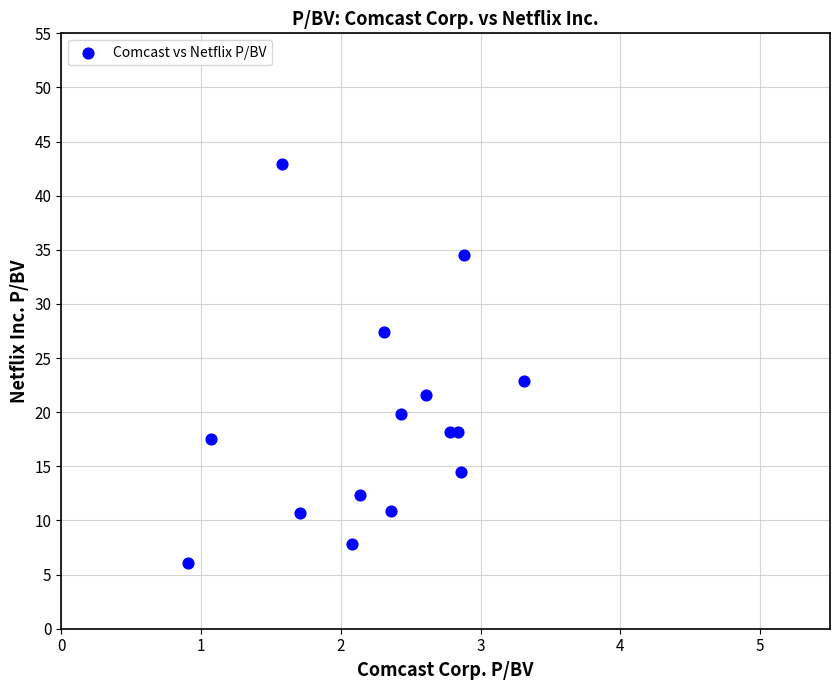

What Y value in the scatter plot is closest to 24?

22.9